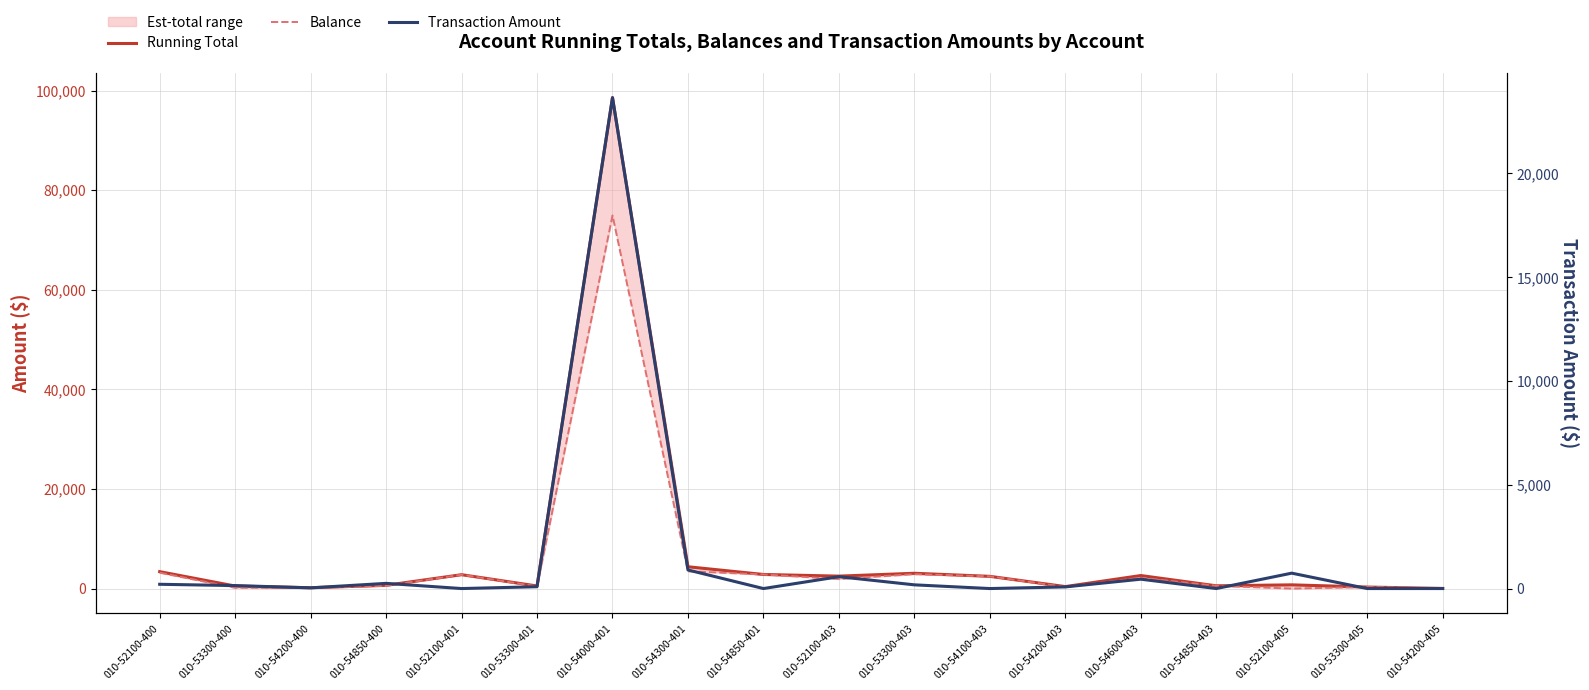

Reading left to right, what are all the values shown in this chart?

Running Total: 3393.8	502.6	167.8	650.0	2781.8	513.9	98566.7	4375.5	2825.2	2492.7	3065.6	2450.0	393.2	2611.4	550.0	741.5	300.3	23.6
Balance: 3188.6	152.7	134.7	550.0	2781.8	425.9	74918.8	3480.8	2825.2	1921.9	2887.0	2450.0	314.8	2160.7	550.0	0.0	300.3	23.6
Transaction Amount: 205.3	143.1	33.1	250.0	0.0	88.0	23648.0	894.7	0.0	570.8	178.5	0.0	78.5	450.7	0.0	741.5	0.0	0.0